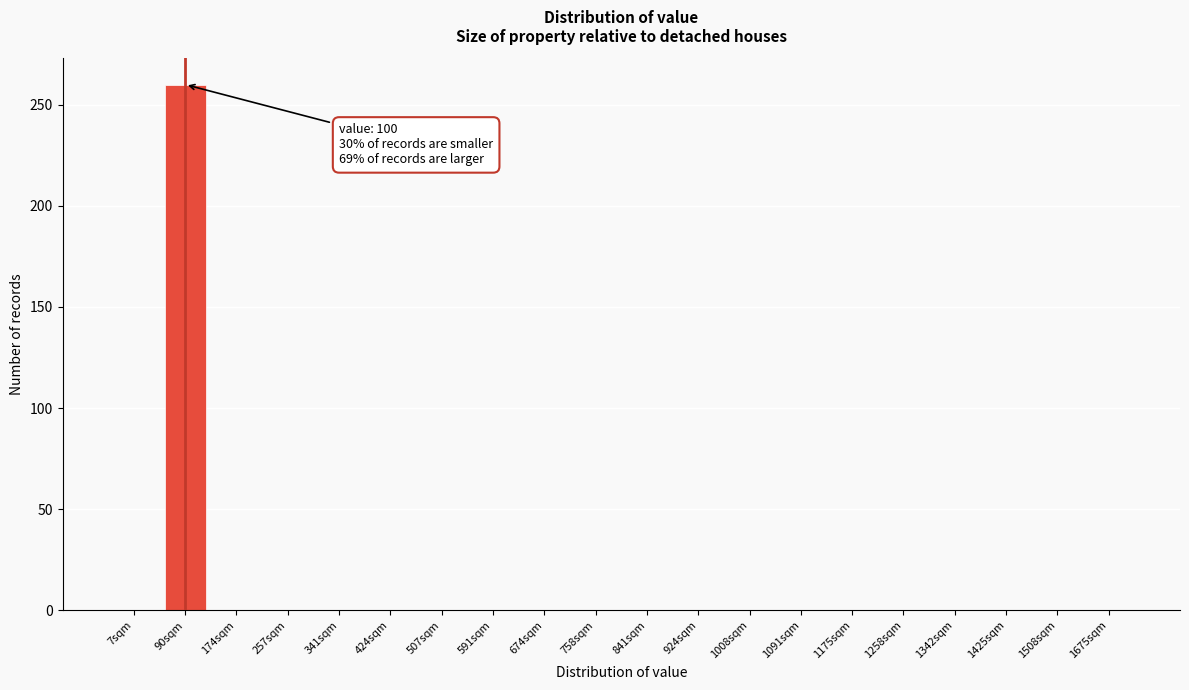

Reading right to left, transcribe all the data shown in this chart.

1675sqm=0	1508sqm=0	1425sqm=0	1342sqm=0	1258sqm=0	1175sqm=0	1091sqm=0	1008sqm=0	924sqm=0	841sqm=0	758sqm=0	674sqm=0	591sqm=0	507sqm=0	424sqm=0	341sqm=0	257sqm=0	174sqm=0	90sqm=260	7sqm=0